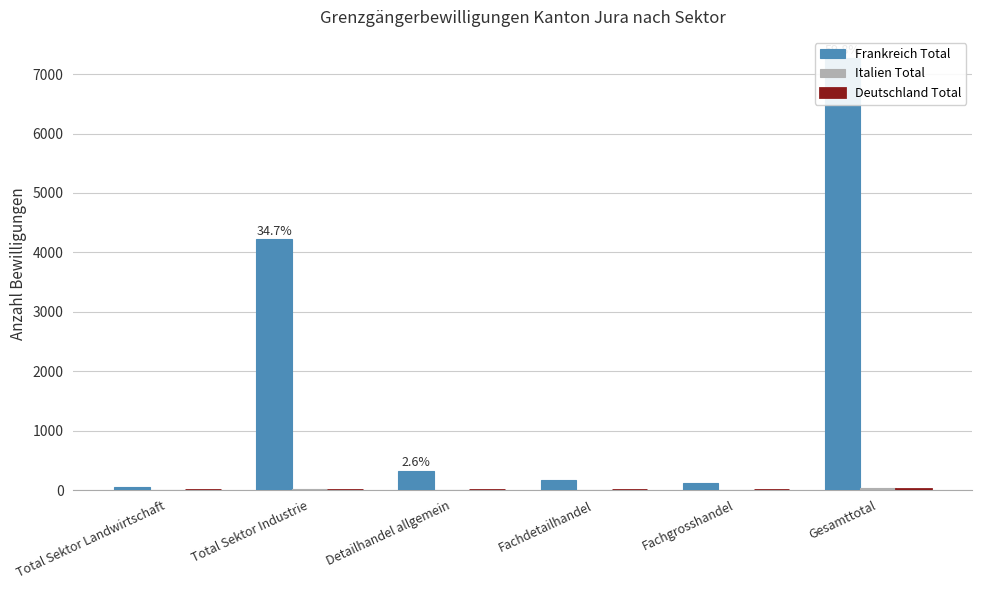

How many values in the Deutschland Total series are below 1?

2